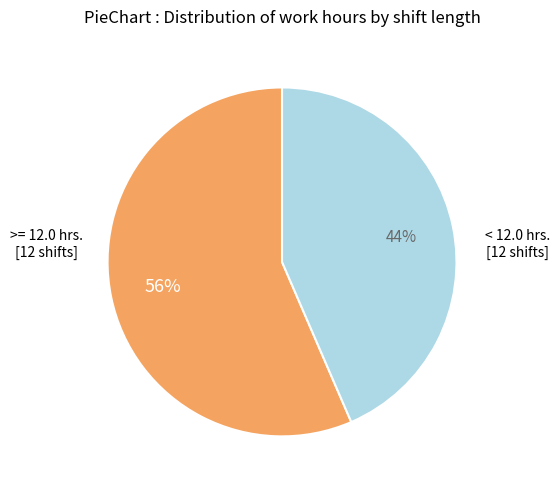

How many slices are in this pie chart?

2